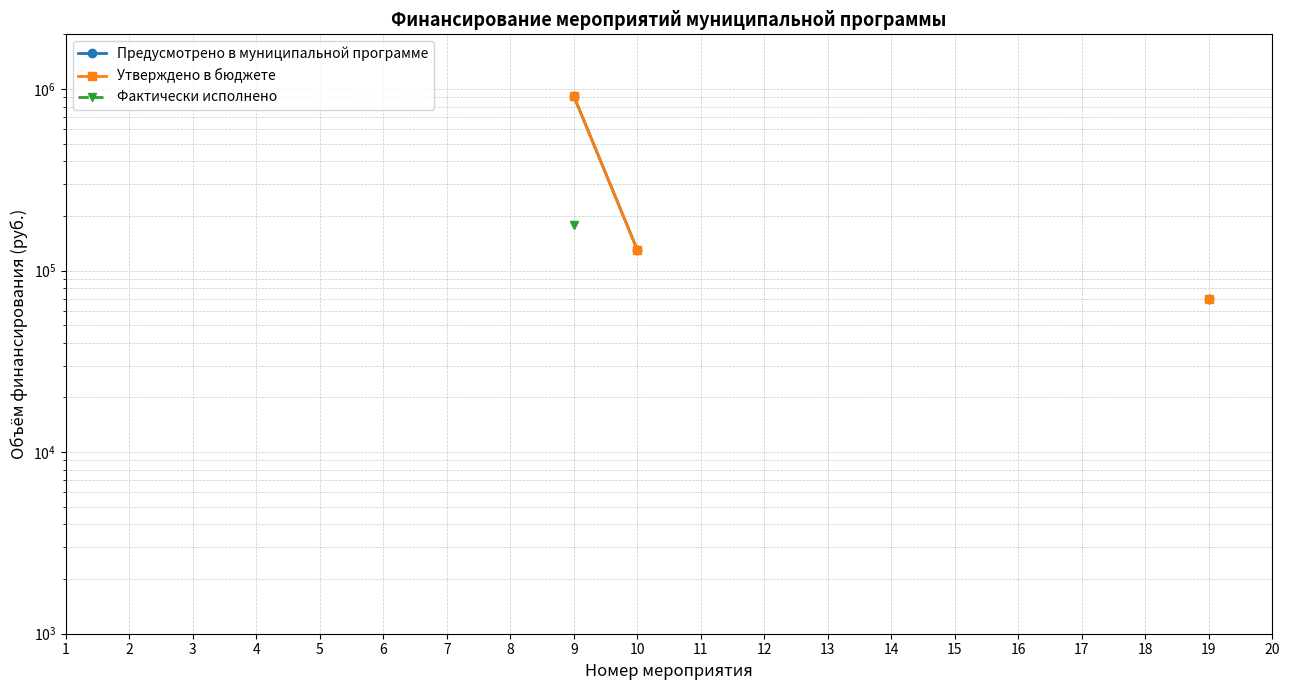

Is this an area chart (filled region under the line)?

No